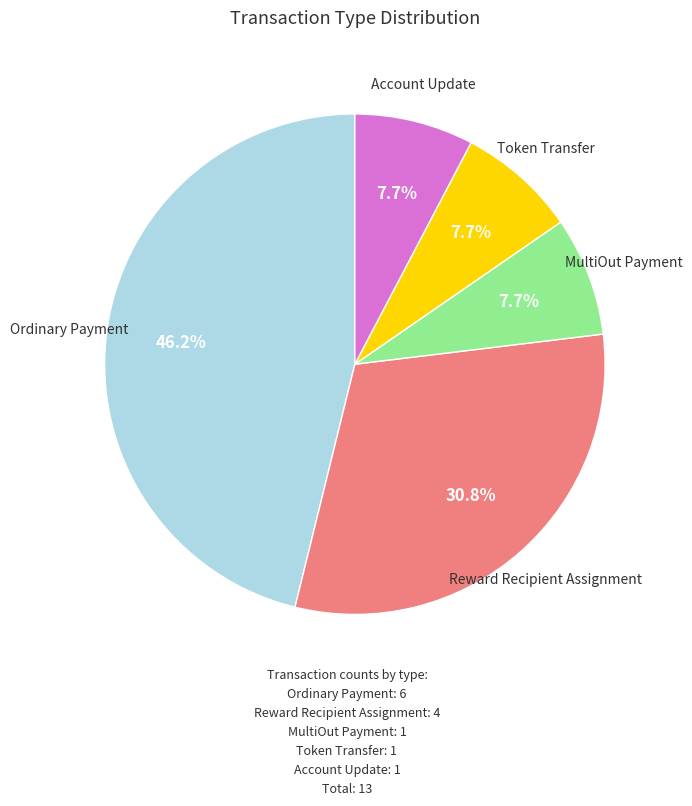

Which category has the biggest portion of the pie?

Ordinary Payment